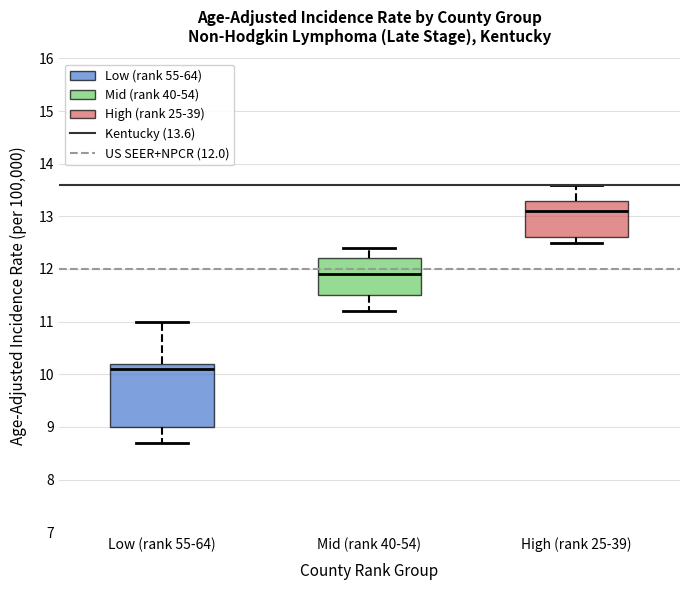

Which box's median line is the highest?

High (rank 25-39)